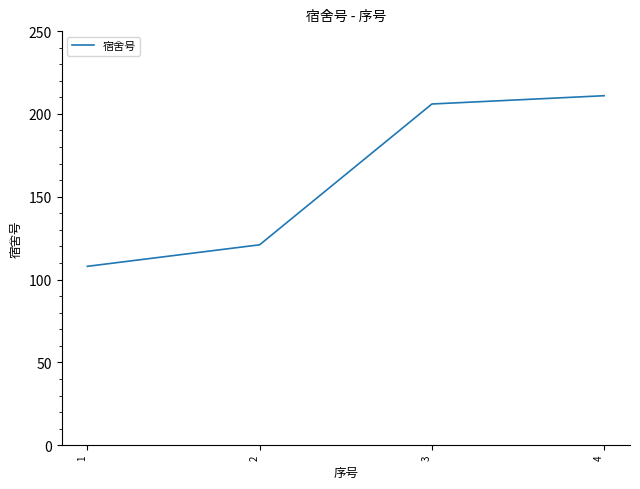

What value does the data have at 1?

108